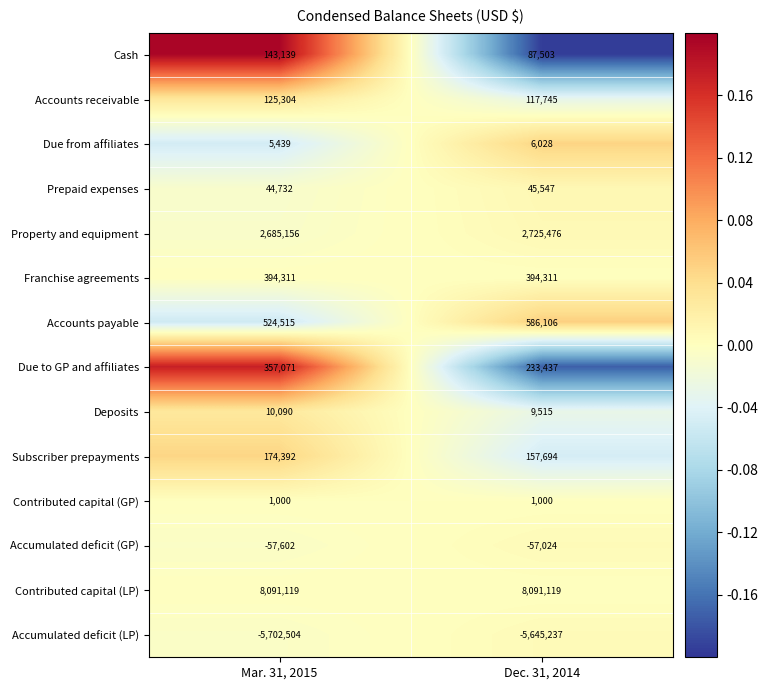

Which series has the widest spread of values?

Due to GP and affiliates